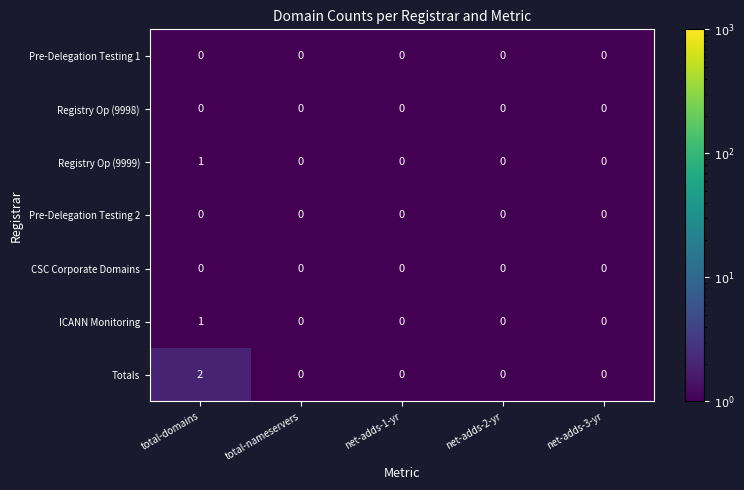

Count the number of data series in this chart.

7